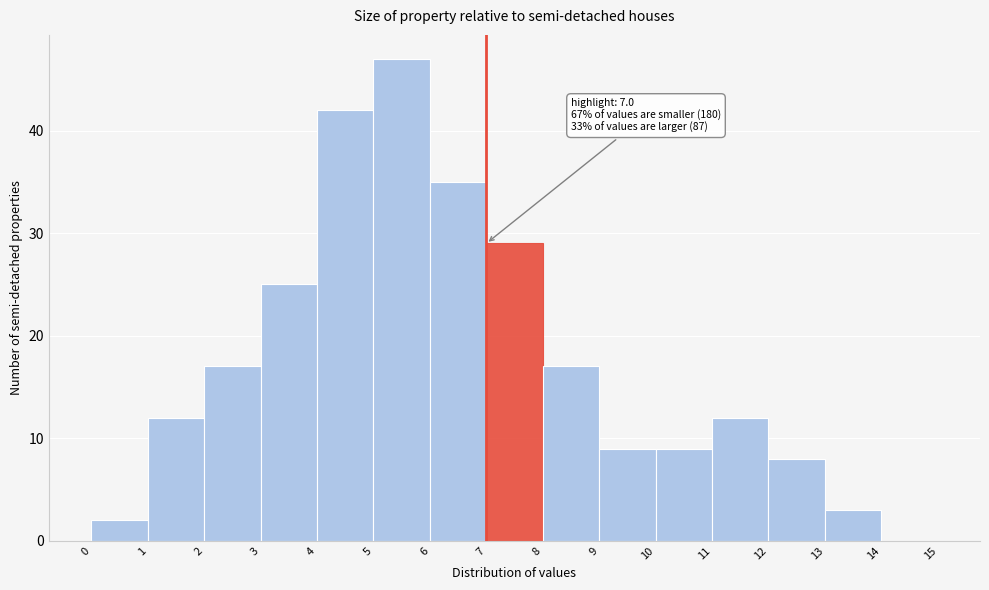

Which range on the x-axis has the tallest bar?

5 to 6